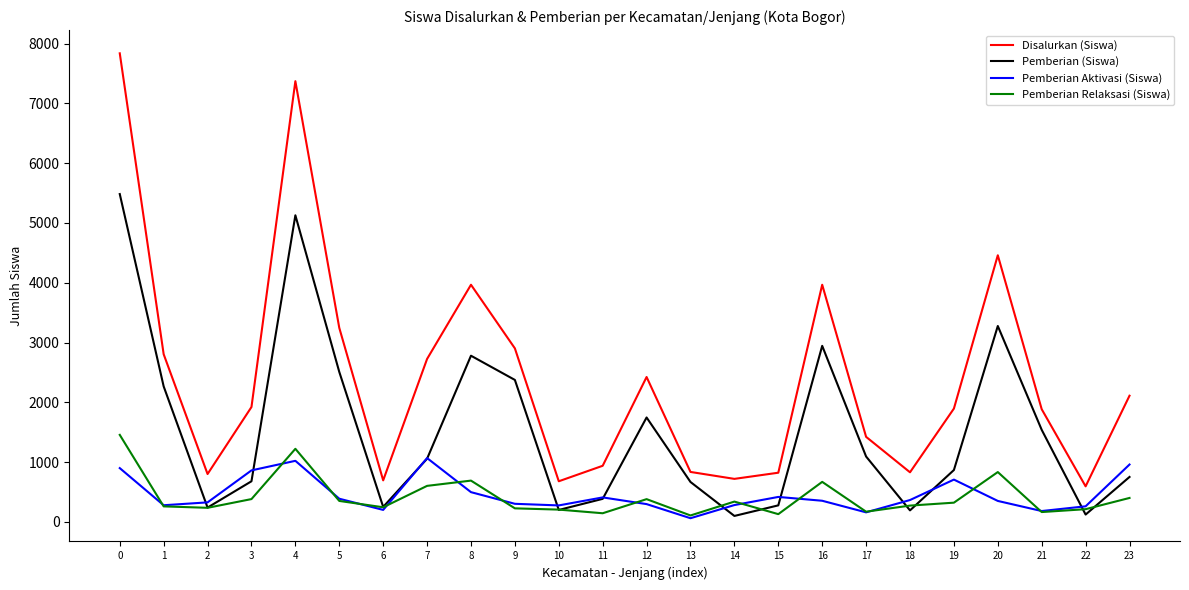

Is the value of Pemberian (Siswa) at 5 greater than the value of Pemberian Aktivasi (Siswa) at 17?

Yes